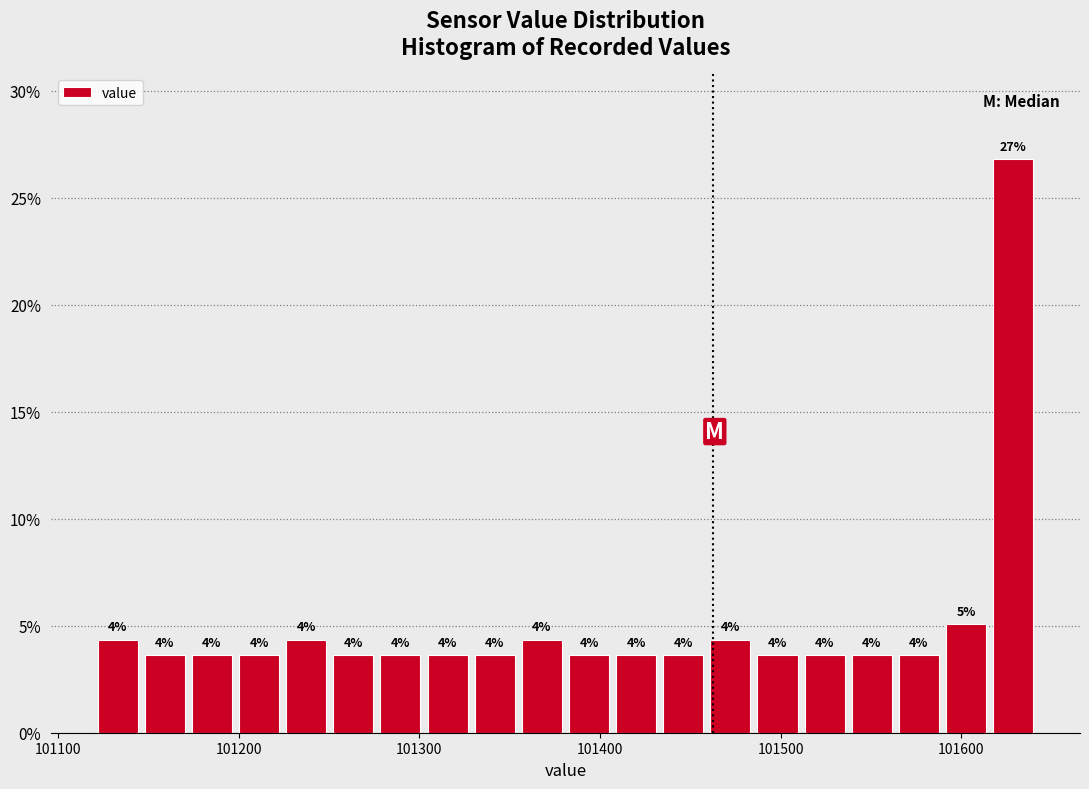

Around what value on the x-axis is the tallest bar? Give the approximate position of its centre, as read against the axis.

101630